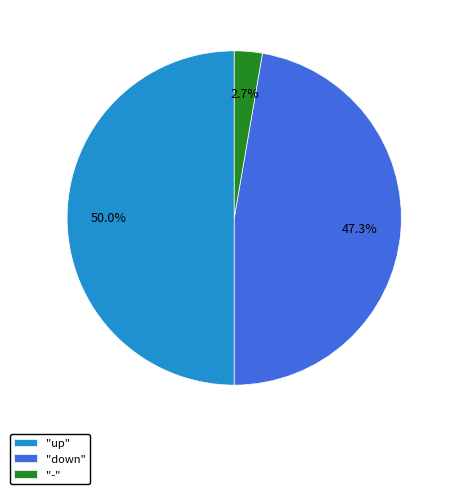

Rank the categories by value from highest to lowest.

"up", "down", "-"